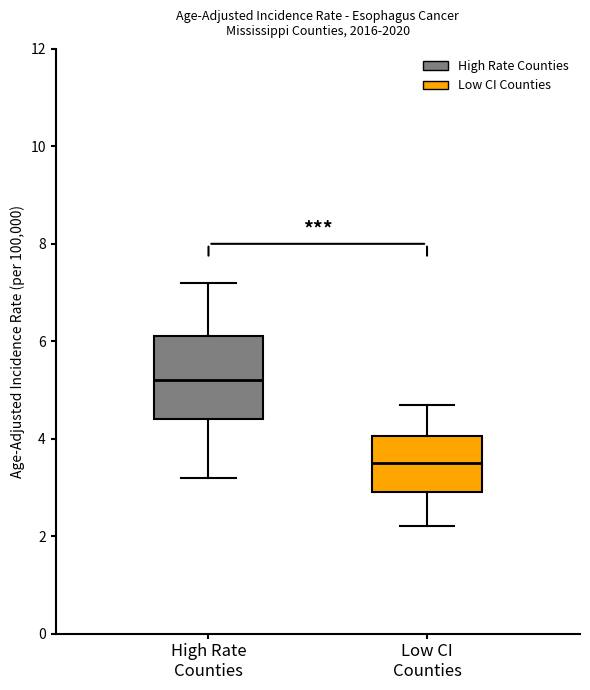

Comparing the boxes themselves (not the whiskers), which one is the tallest?

High Rate Counties